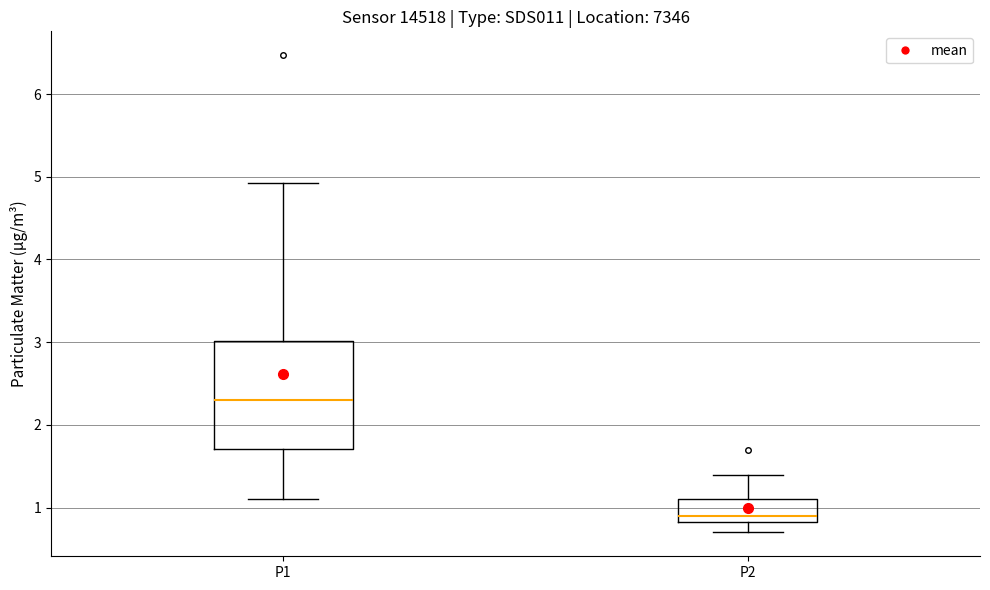

Comparing the boxes themselves (not the whiskers), which one is the tallest?

P1